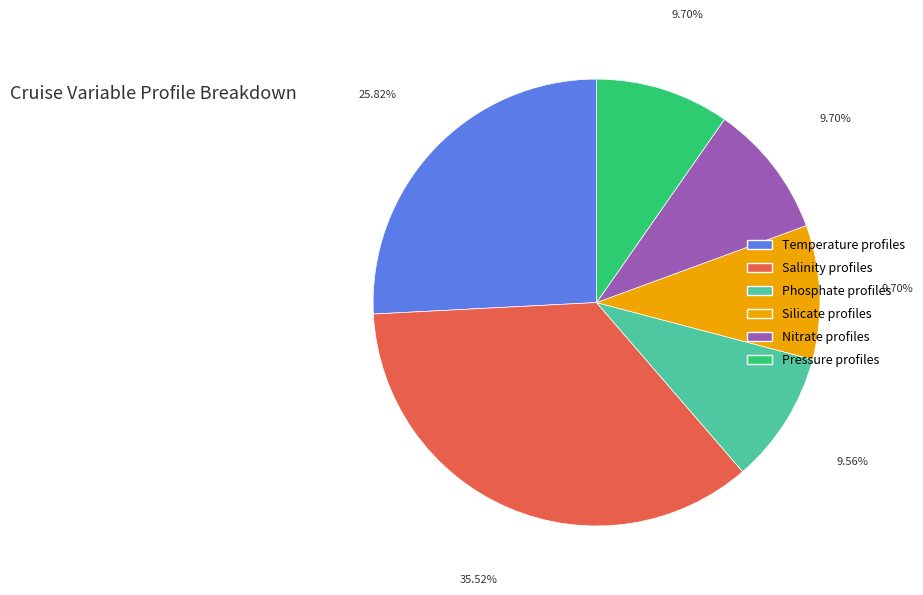

To the nearest percent, what is the average slice percentage?

17%